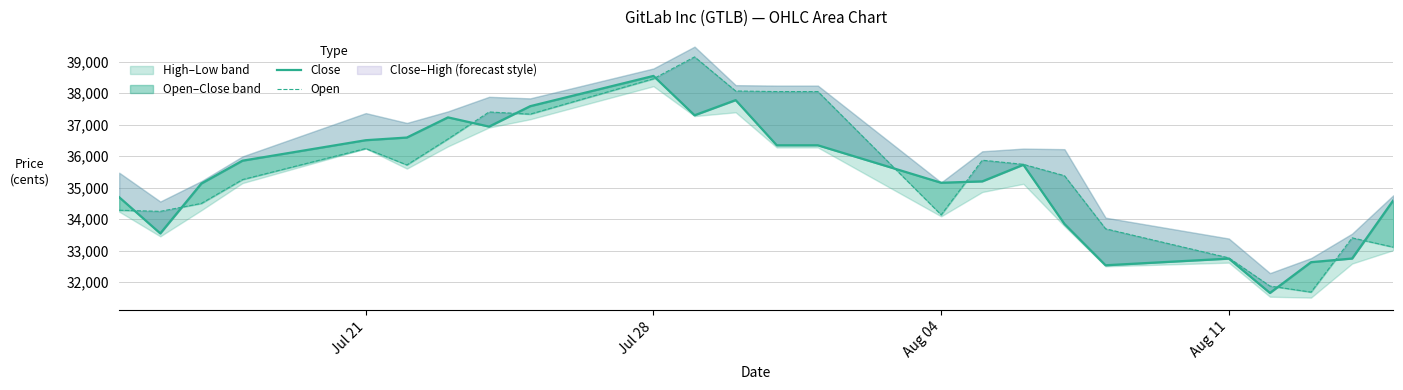

In Open, how many points are higher than both neighbors (excluding endpoints)?

5